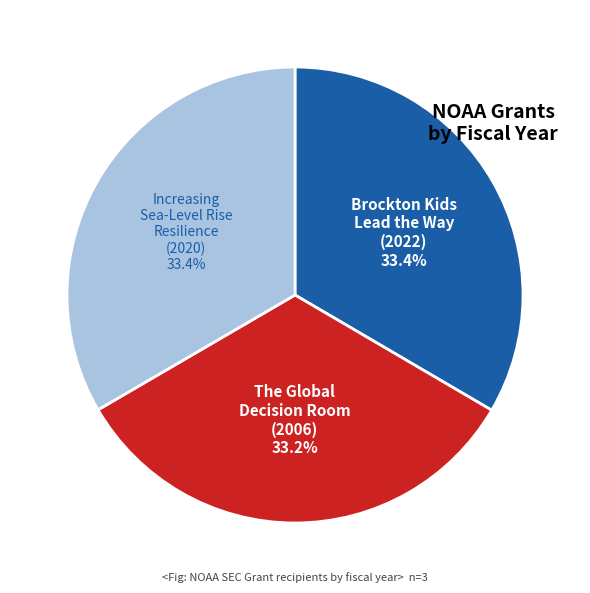

Does any single category account for the majority?

No